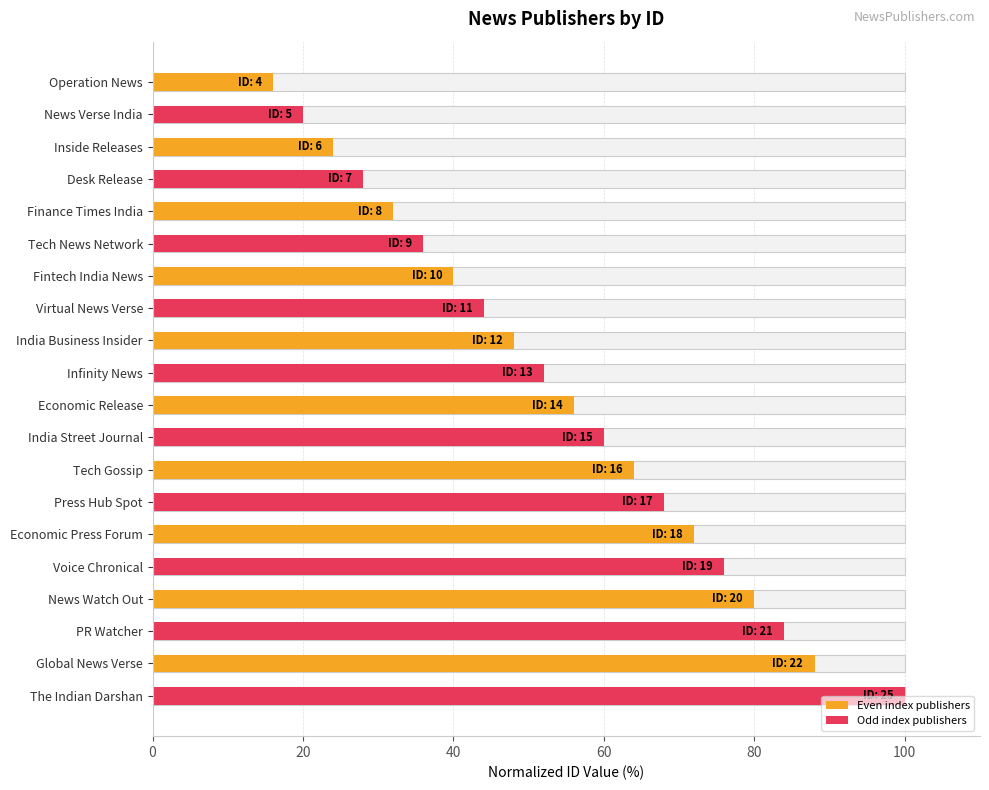

How many data points are less than 56?

10